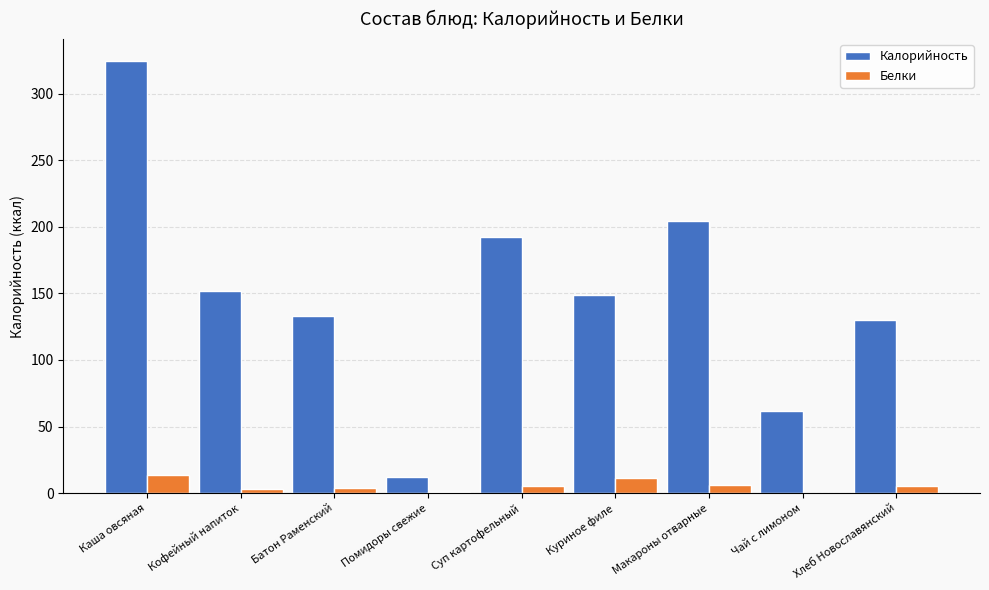

Between Куриное филе and Макароны отварные, which series saw the biggest shift?

Калорийность